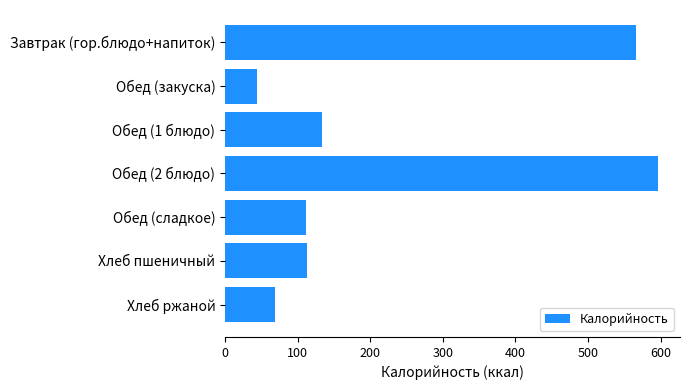

What is the value of the 7th bar from the top?

69.0